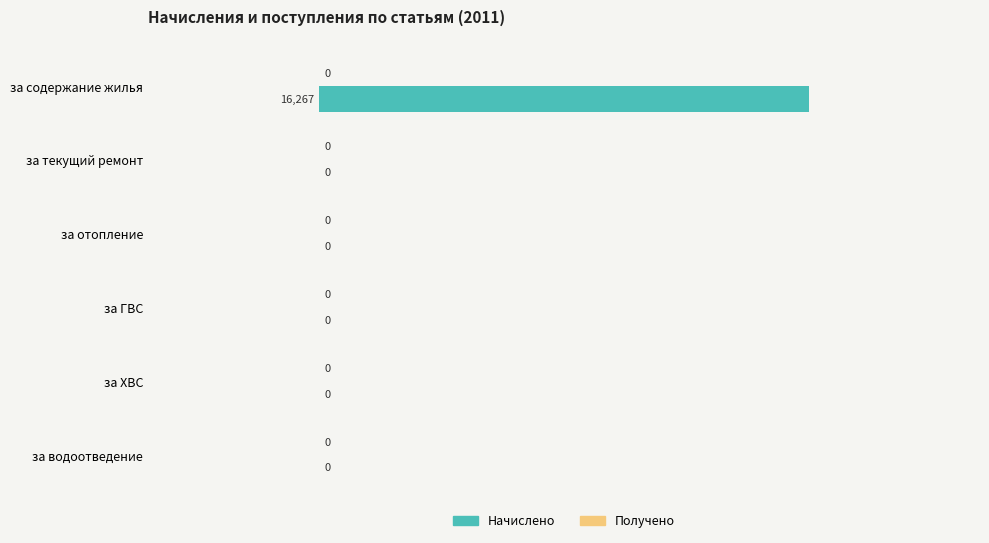

Which category has the highest value across all series?

за содержание жилья